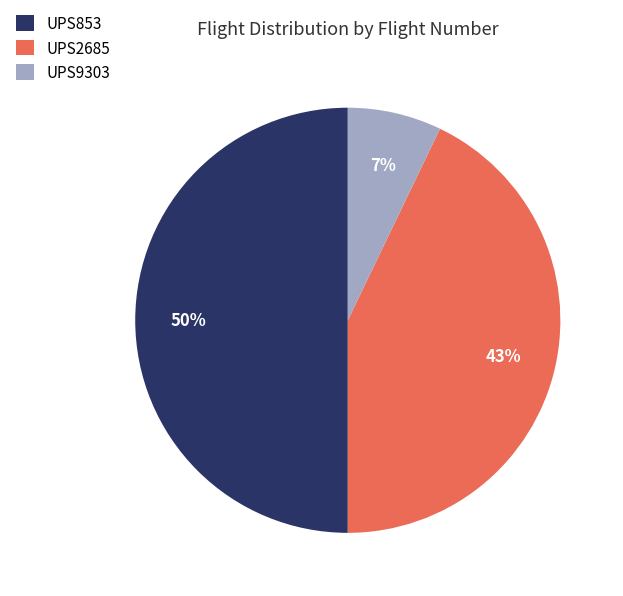

To the nearest percent, what is the difference between the largest and smallest slice percentages?

43%